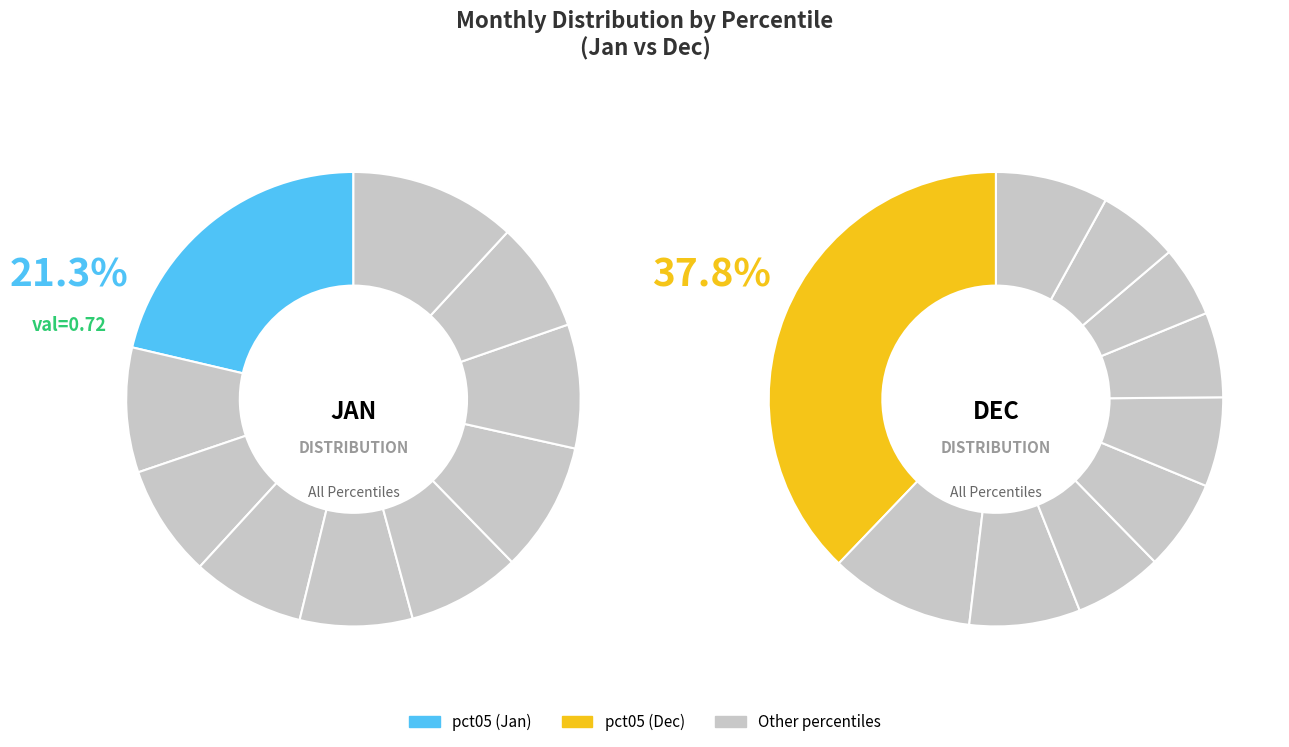

Between 8 and 7, which is larger?

7